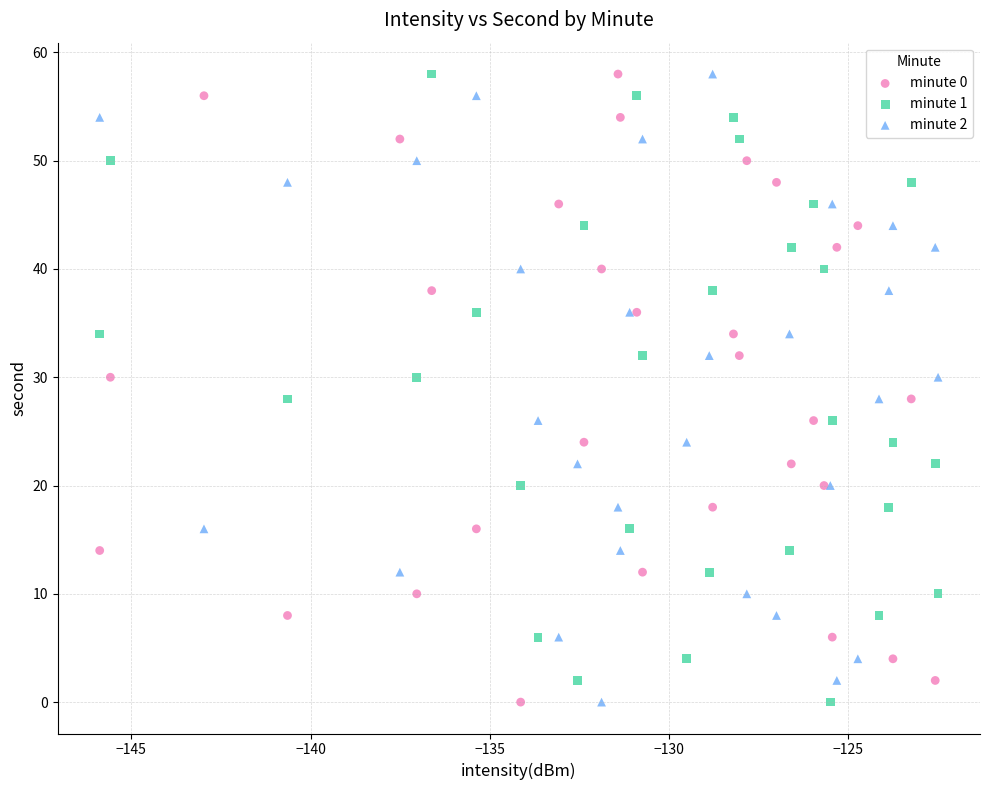

What are all the series names shown in the legend?

minute 0, minute 1, minute 2